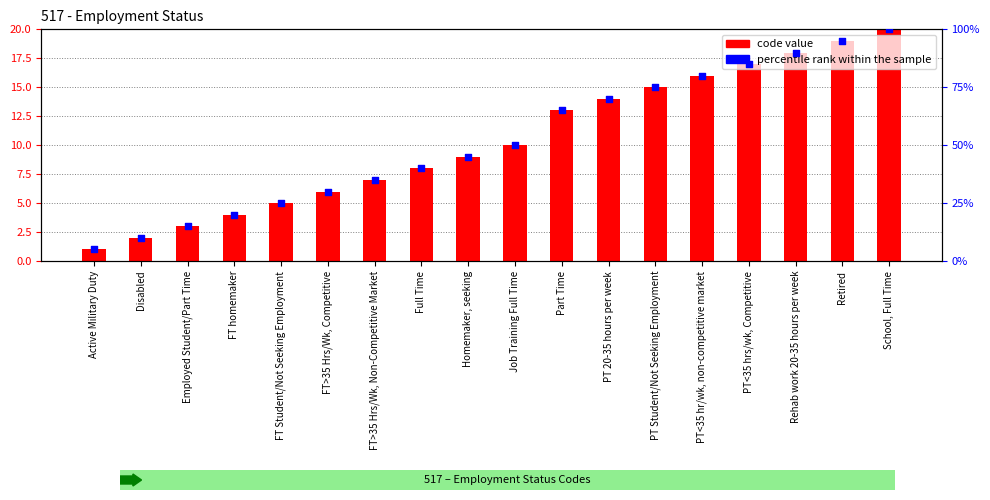

Which series contains the highest Y value?

percentile rank within the sample